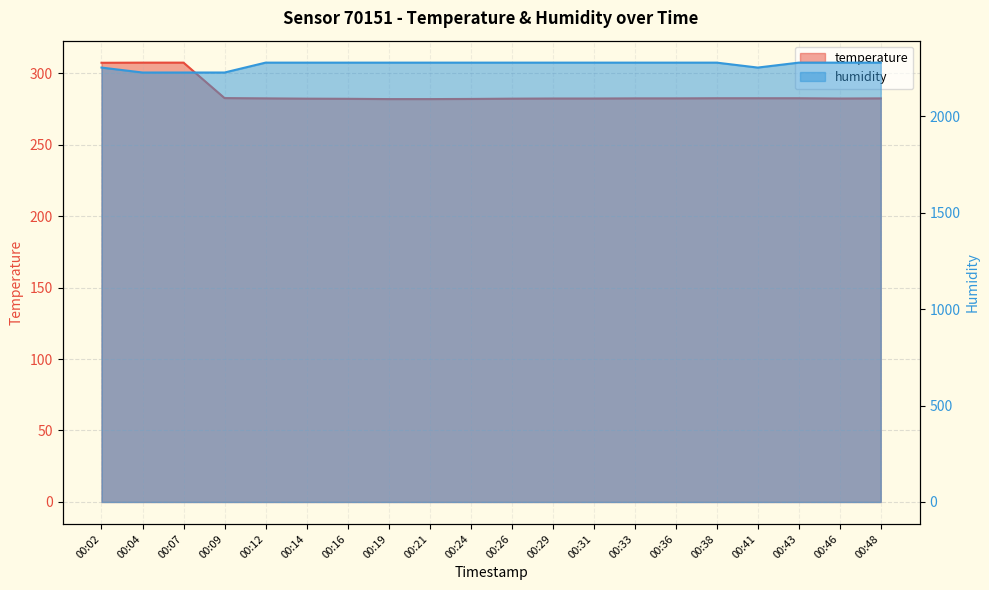

Which series has the largest range (max minus min)?

humidity